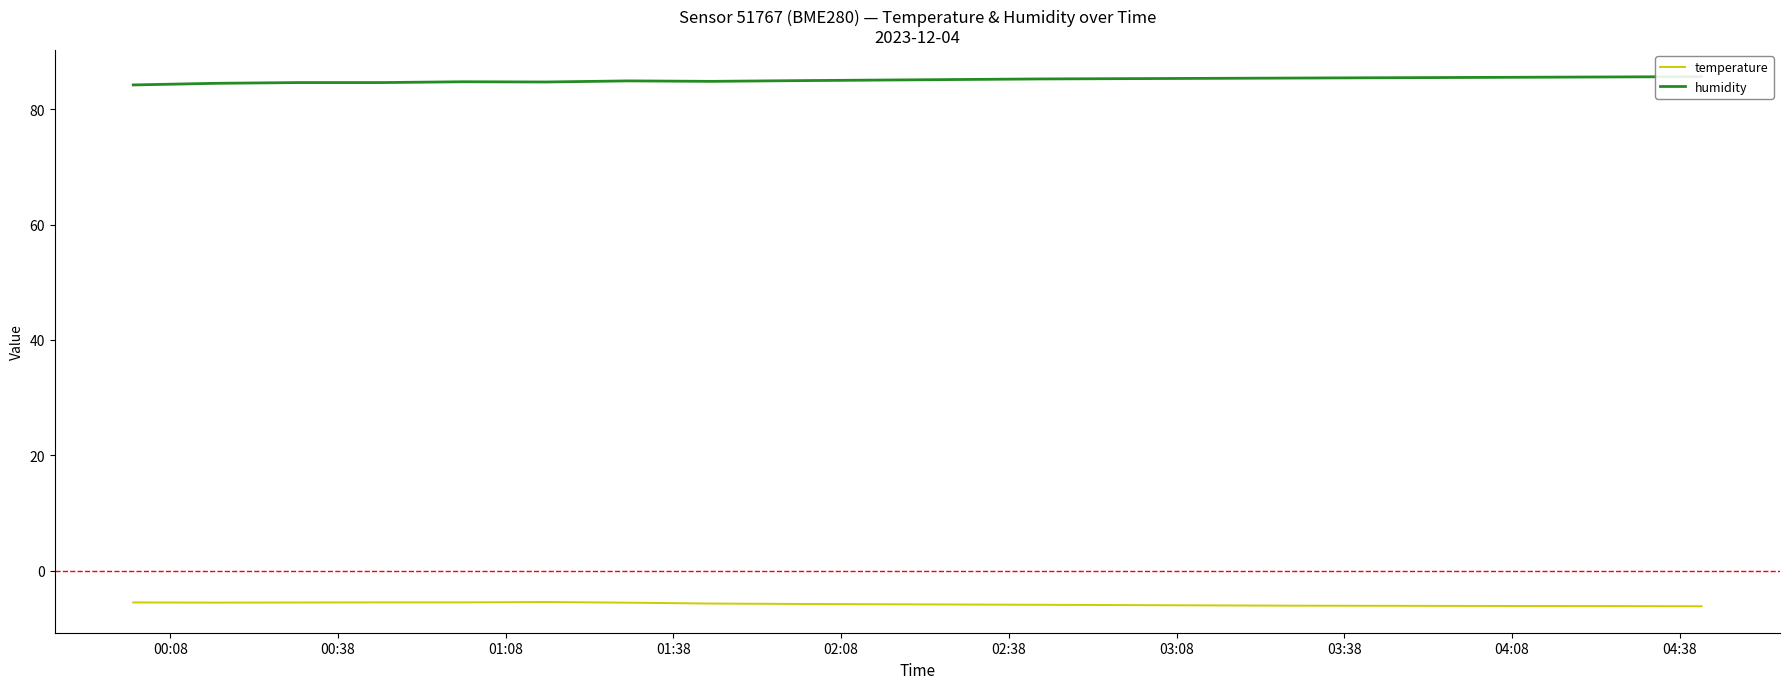

True or false: humidity and temperature cross at least once.

False